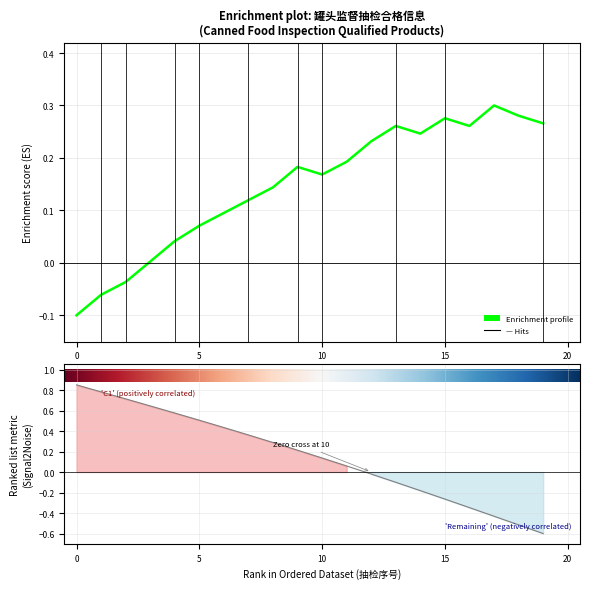

Does the chart display data point markers on the line(s)?

No